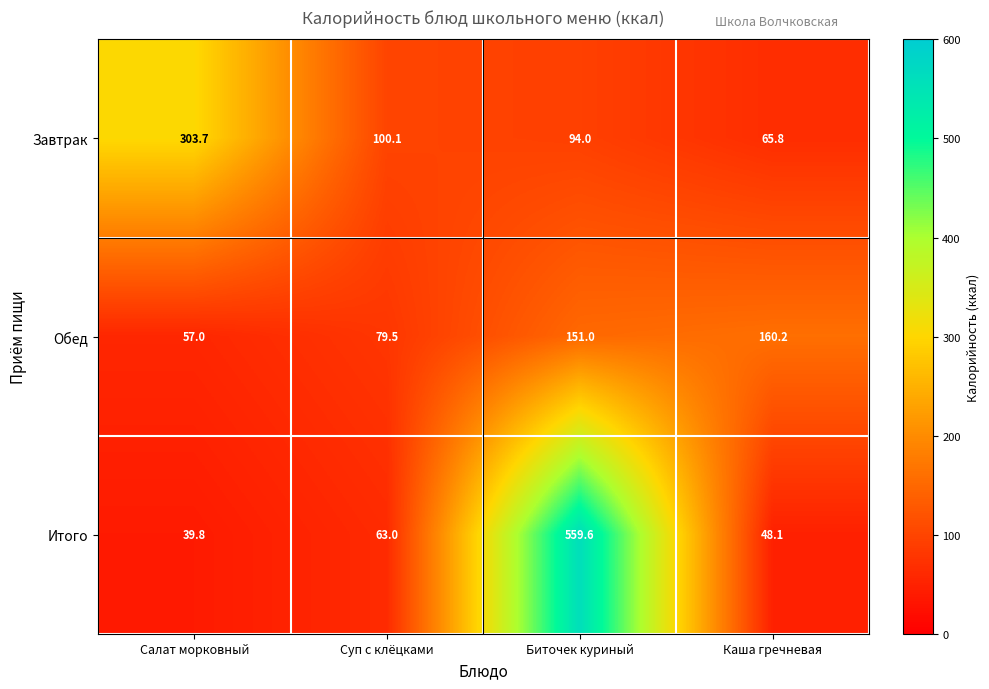

How many data points in Завтрак are less than 100?

2